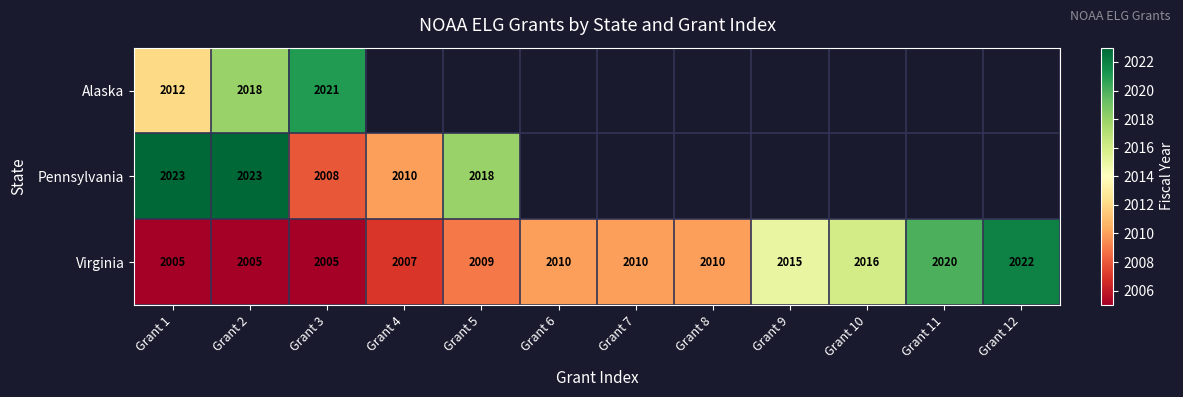

Count the number of categories in the chart.

12